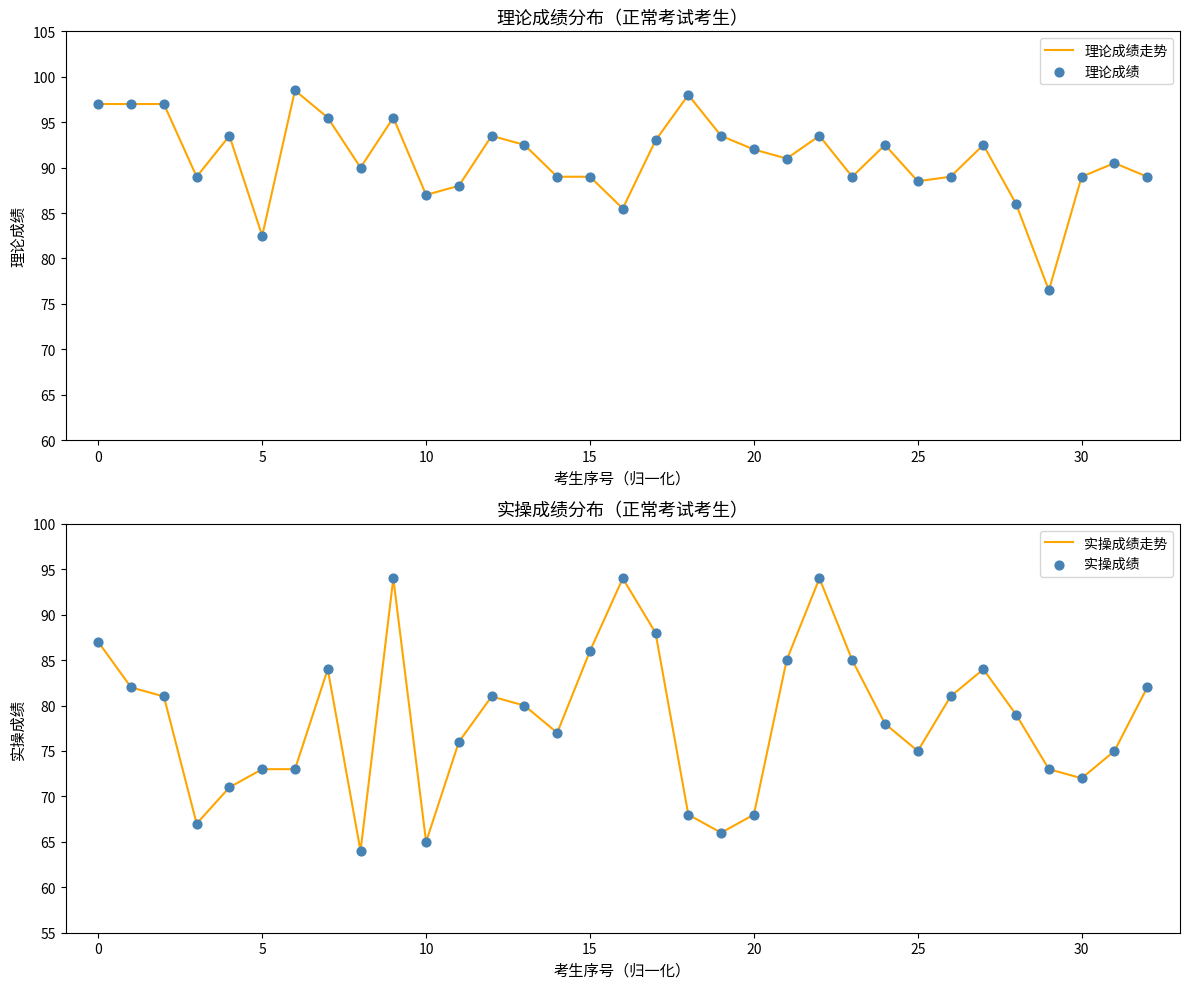

At which category is the sum across all series the highest?

9